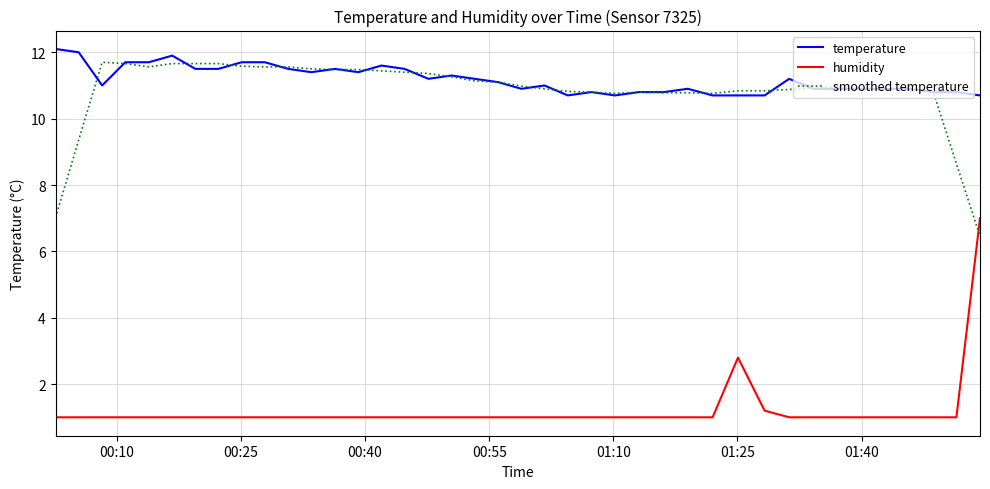

What is the minimum value shown in the chart?

1.0